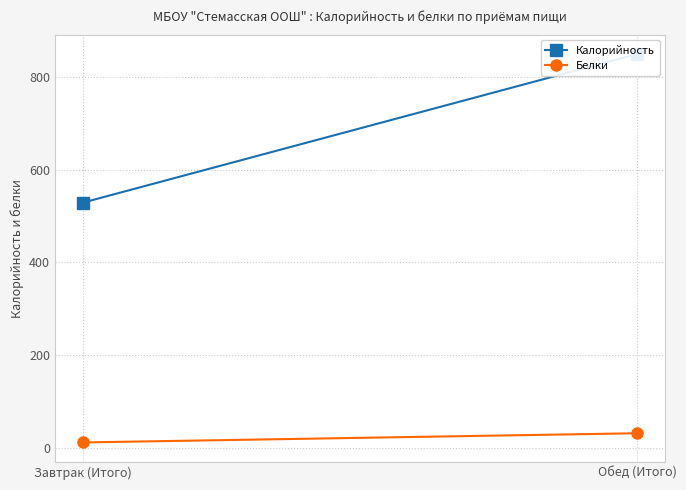

What is the difference between the maximum and minimum values in the Белки series?

19.9